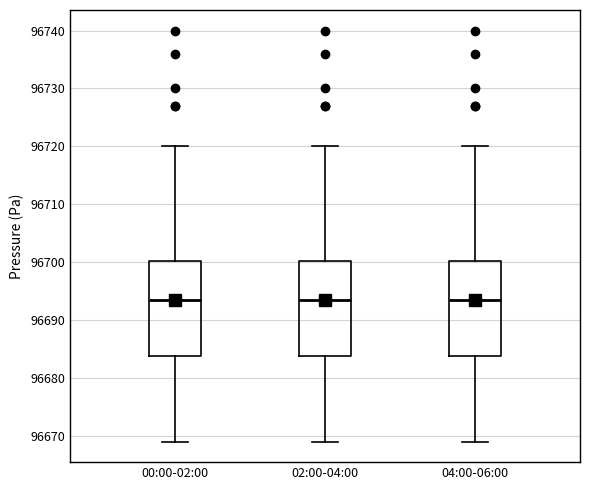

Reading left to right, read every box against the y-axis: the position of its median line, the range the box covers, and the ends of its whiskers. The values are not printed on the chart, so give them approximately, as read against the axis.

00:00-02:00: median 96694, box 96684 to 96700, whiskers 96669 to 96720
02:00-04:00: median 96694, box 96684 to 96700, whiskers 96669 to 96720
04:00-06:00: median 96694, box 96684 to 96700, whiskers 96669 to 96720